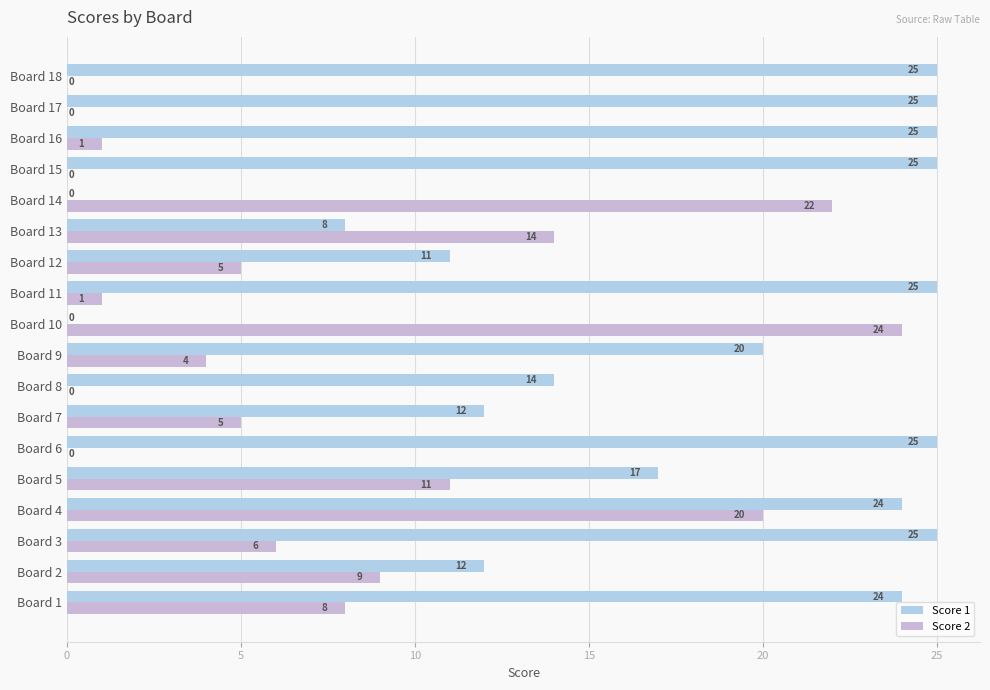

Count the number of categories in the chart.

18